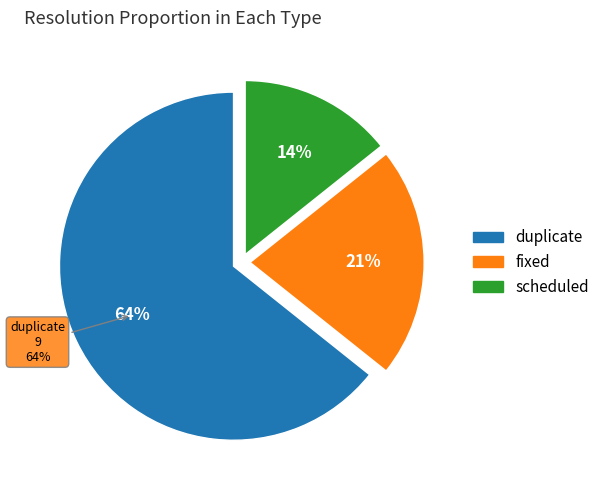

What is the smallest slice in the pie chart?

scheduled